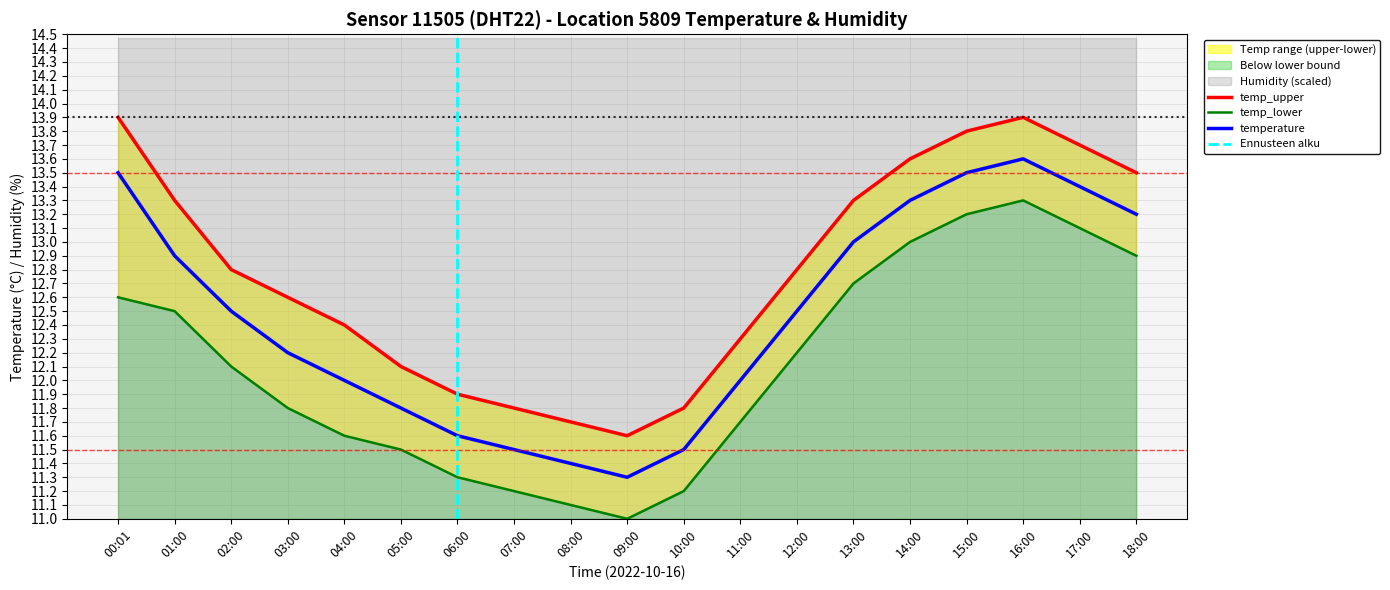

Where does the temperature series first go above 12?

00:01